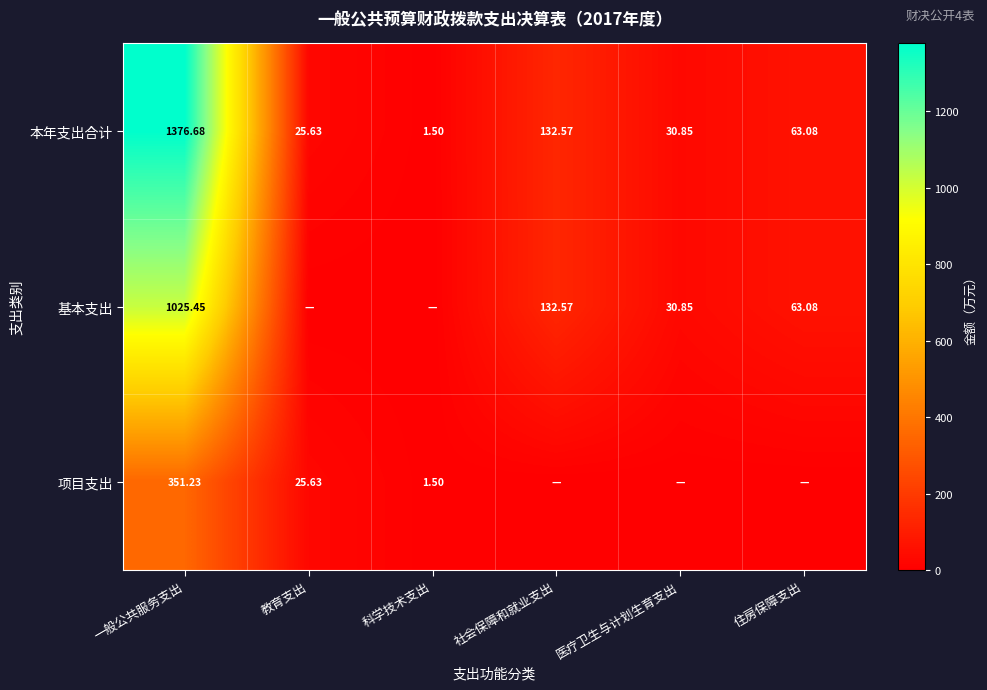

Which category has the highest value in the 本年支出合计 series?

一般公共服务支出